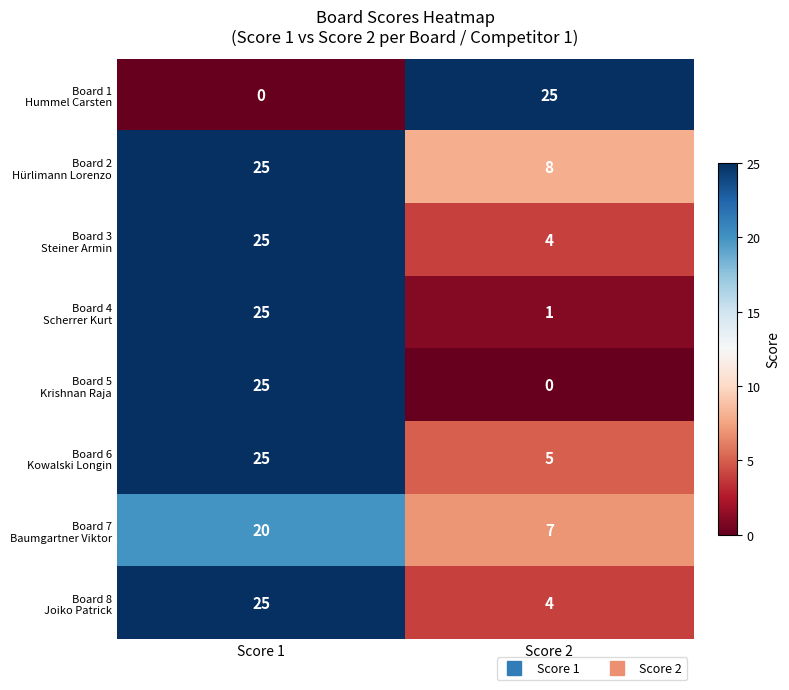

What is the maximum value shown in the chart?

25